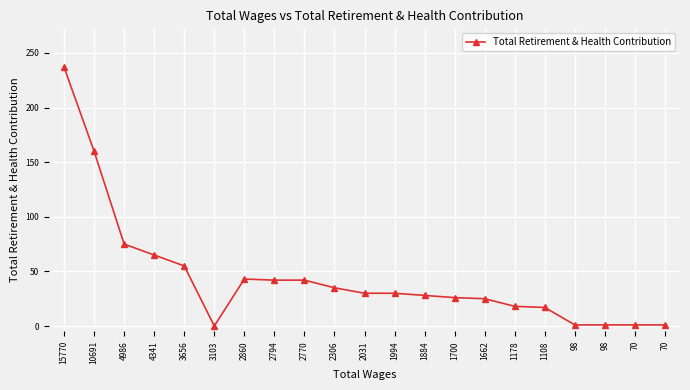

List the labels in order of value, largest first.

15770, 10691, 4986, 4341, 3656, 2860, 2794, 2770, 2306, 2031, 1994, 1884, 1700, 1662, 1178, 1108, 98, 98, 70, 70, 3103